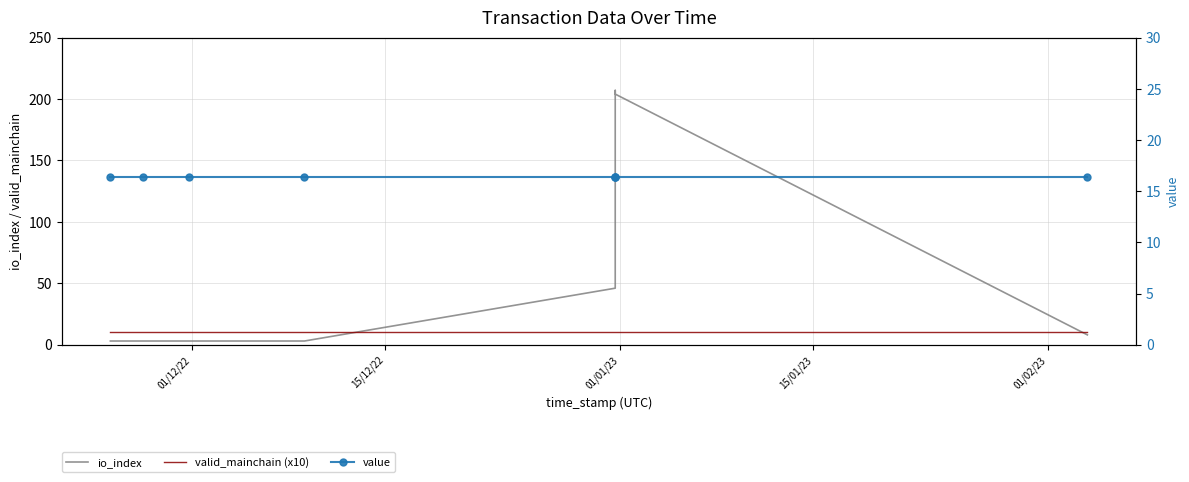

Rank the series at 01/01/23 from highest to lowest value.

io_index, value, valid_mainchain (x10)